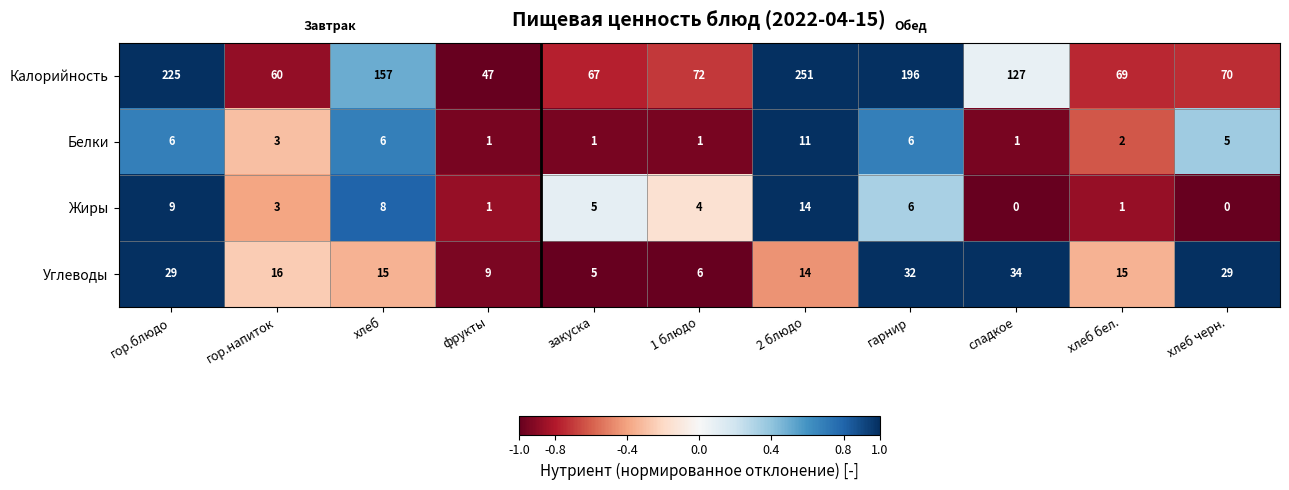

What is the total value across all series at гор.напиток?

82